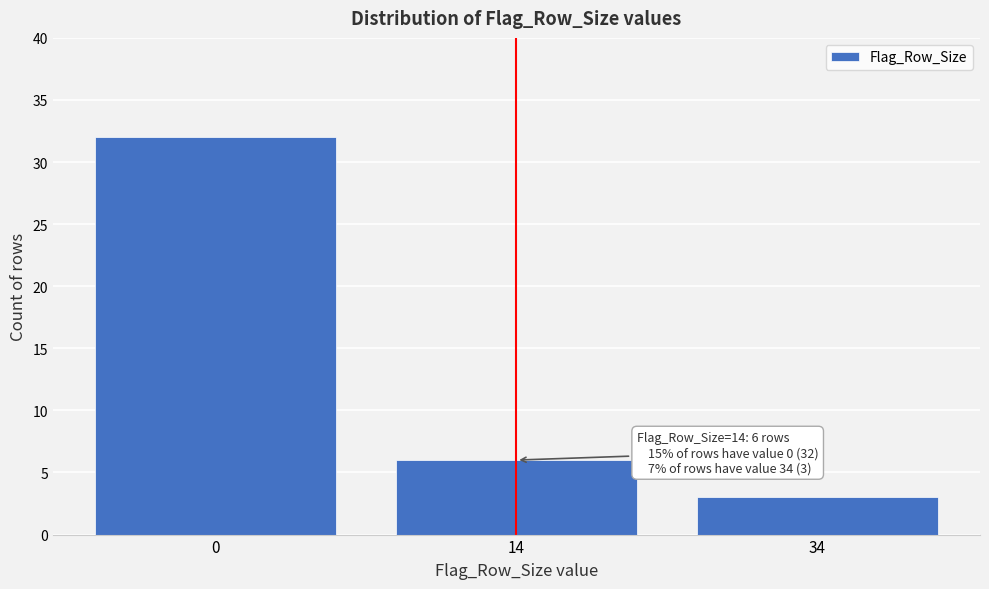

Reading left to right, list all the values displayed in this chart.

0=32	14=6	34=3